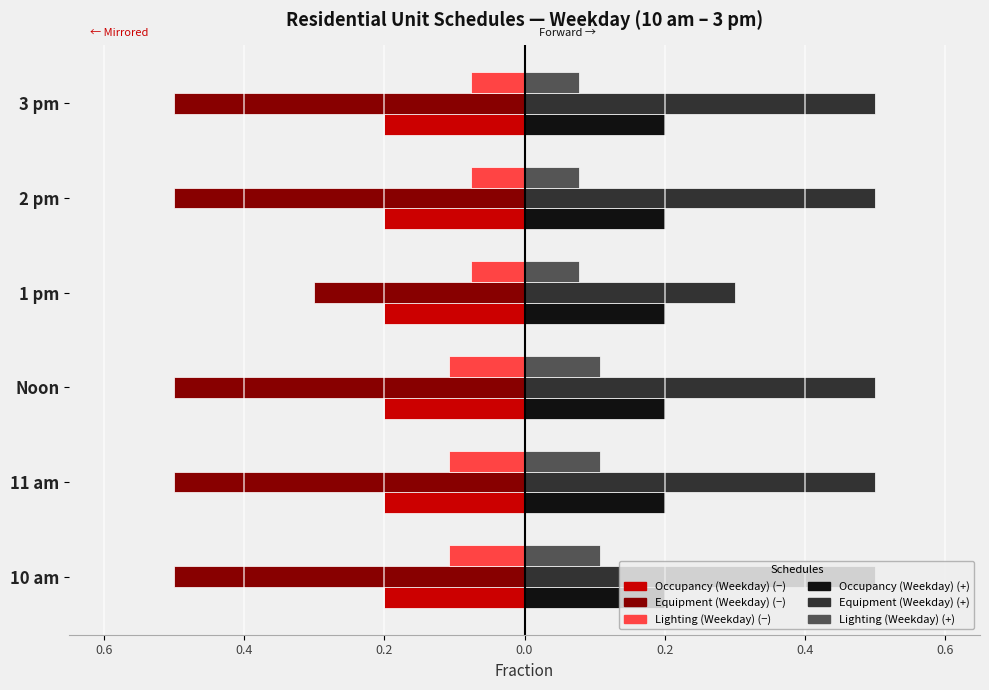

What is the value of the Occupancy (Weekday) (right) bar at the 4th from the left?

0.2